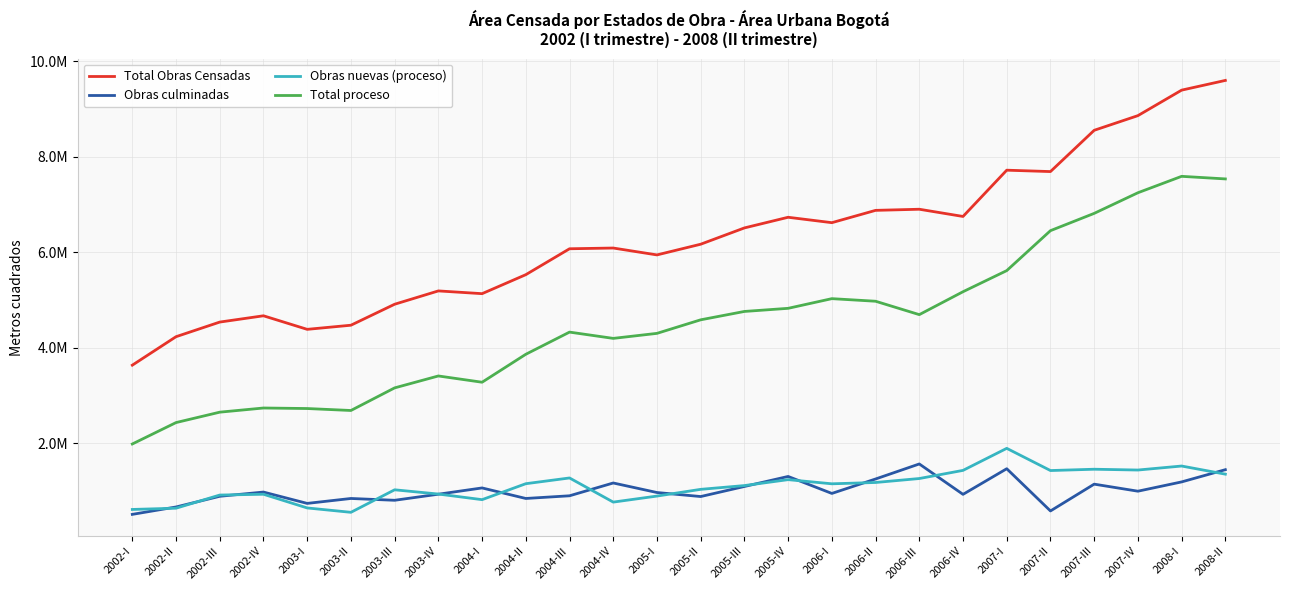

What is the value of the Obras nuevas (proceso) point at the 23rd from the left?

1451202